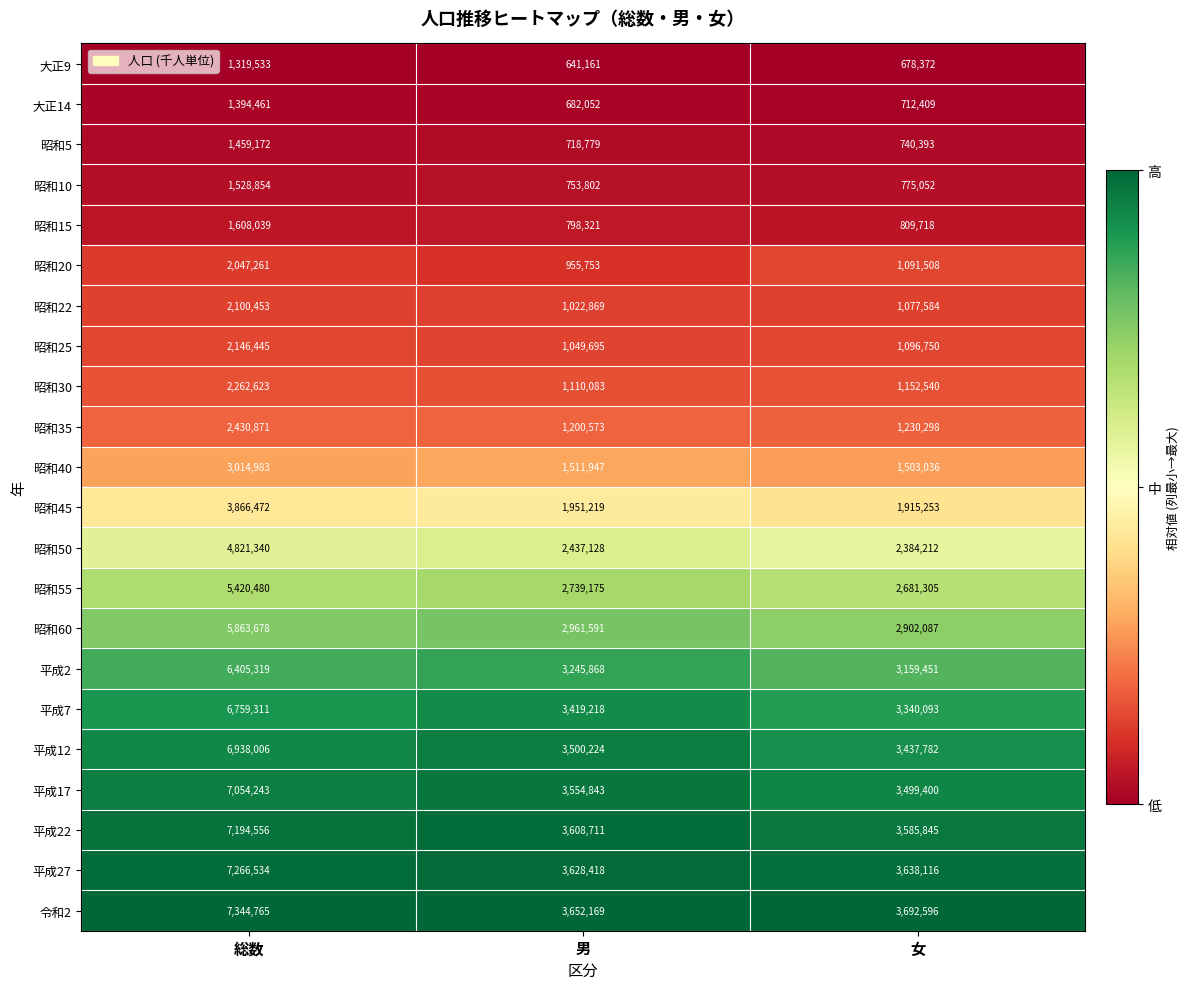

What is the average value of the 大正14 series?

929641